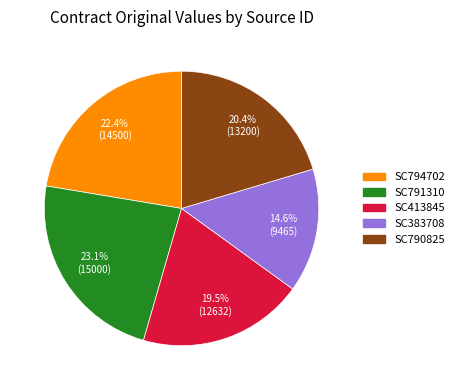

What is the largest slice in the pie chart?

SC791310